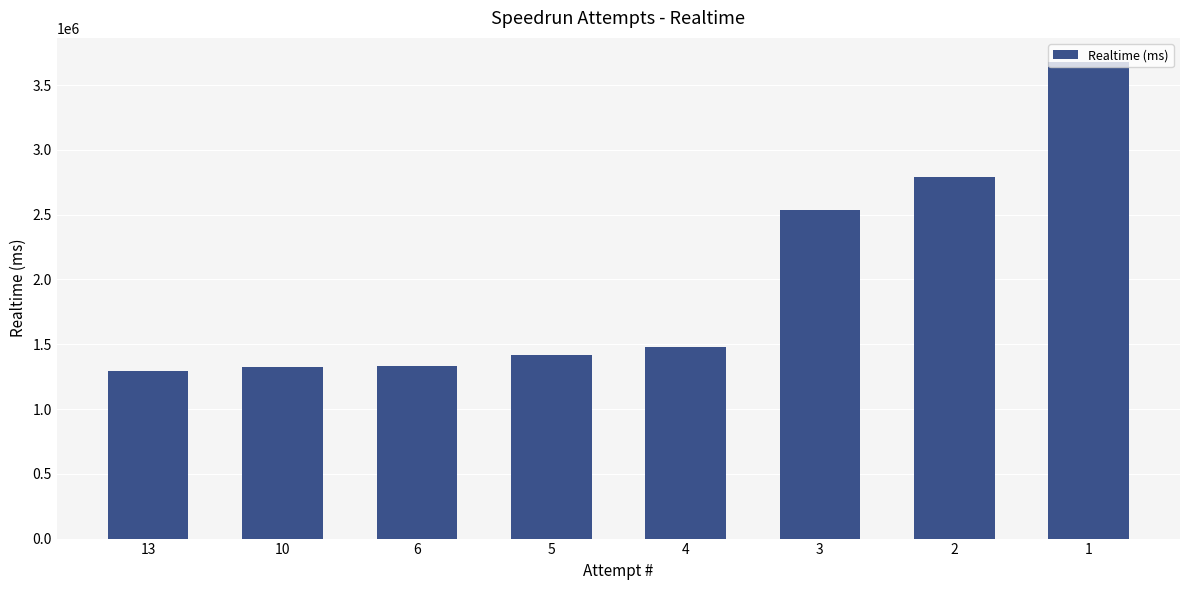

Is it true that the value at 3 is 4061942?

False